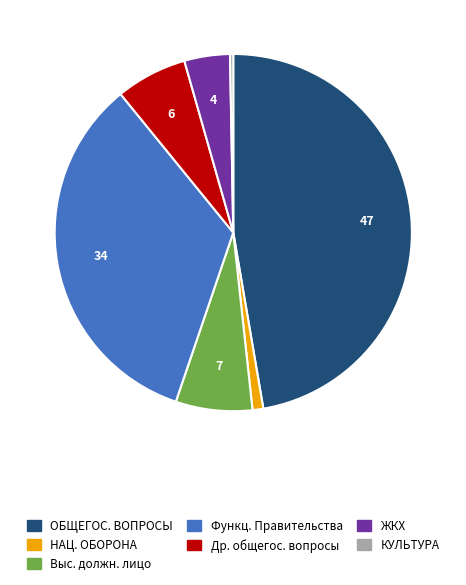

Does Выс. должн. лицо represent more than half of the total?

No